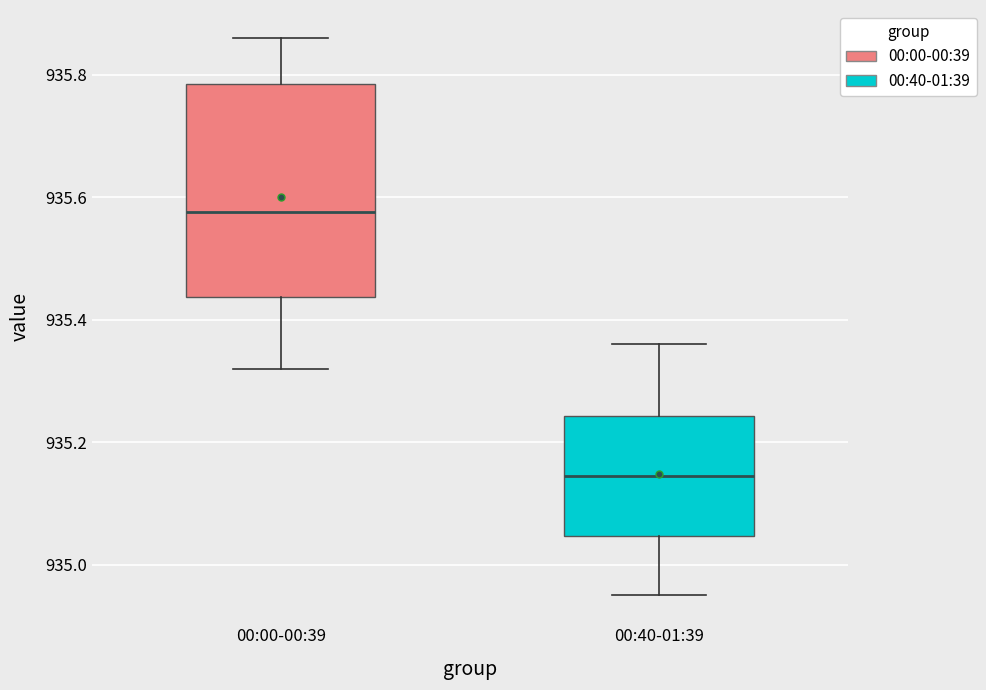

Reading left to right, read every box against the y-axis: the position of its median line, the range the box covers, and the ends of its whiskers. The values are not printed on the chart, so give them approximately, as read against the axis.

00:00-00:39: median 935.58, box 935.44 to 935.78, whiskers 935.32 to 935.86
00:40-01:39: median 935.14, box 935.04 to 935.24, whiskers 934.96 to 935.36